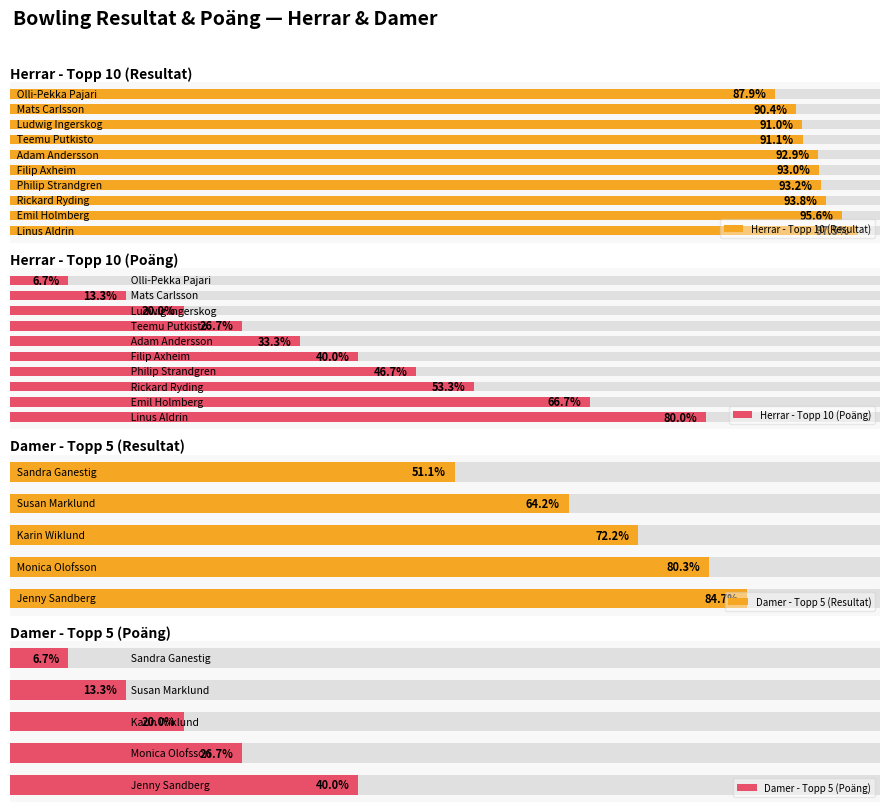

Which series has the largest total across all categories?

Resultat